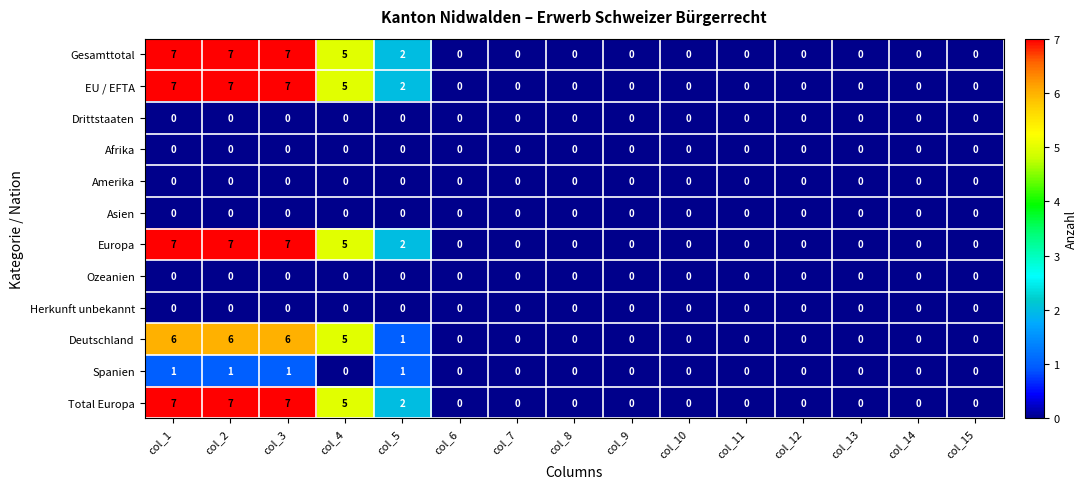

Is the value of Gesamttotal at col_5 greater than the value of Europa at col_10?

Yes